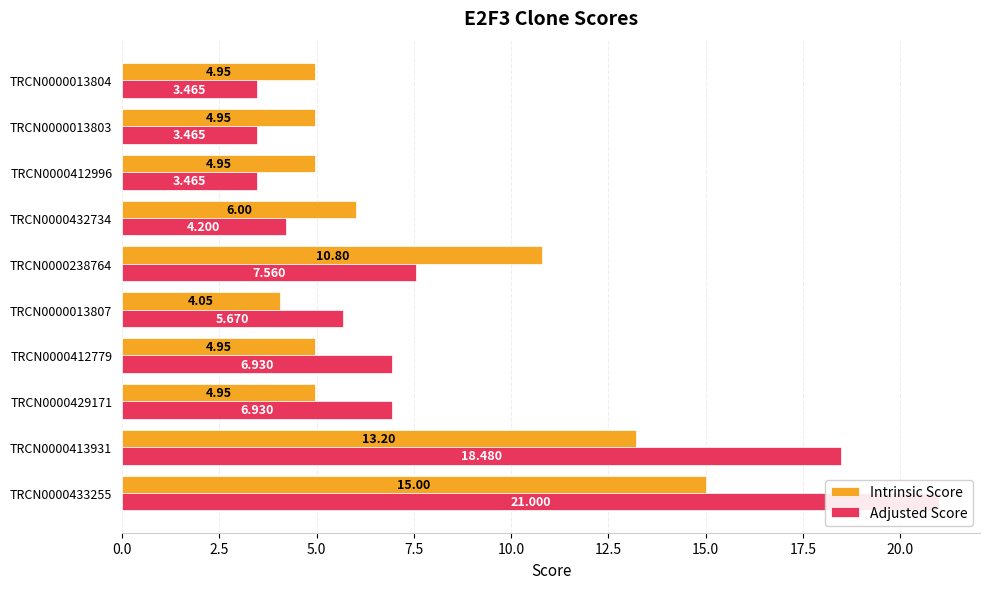

What is the difference between the Intrinsic Score values at 5.0 and 10.0?

0.9